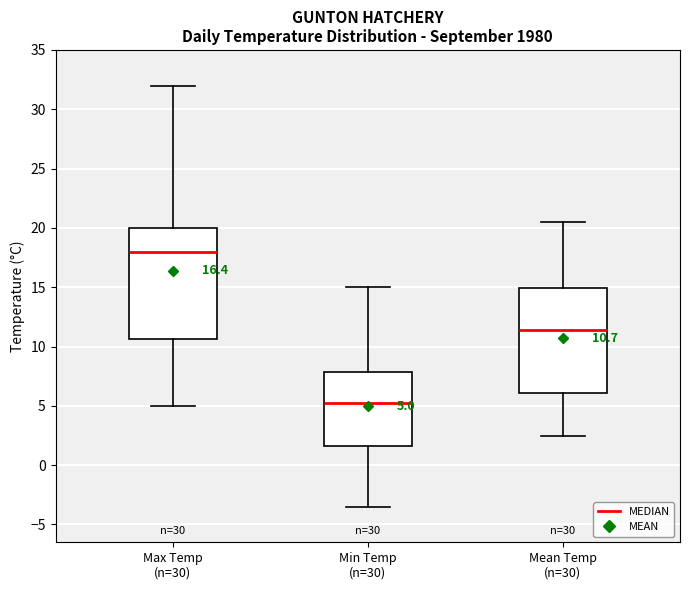

Which box has the lowest median line?

Min Temp (n=30)